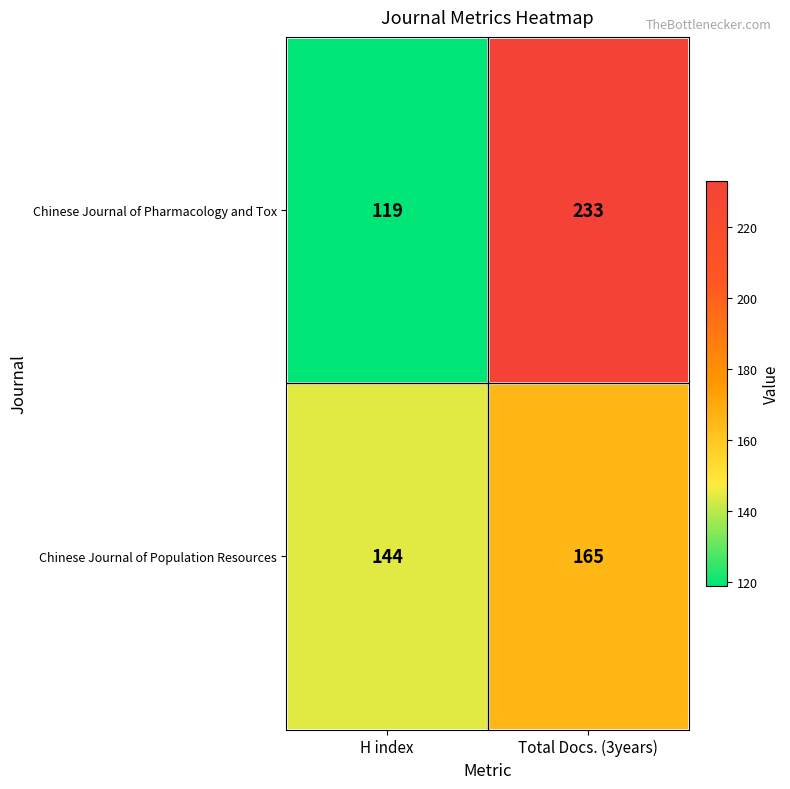

What is the total value across all series at H index?

263